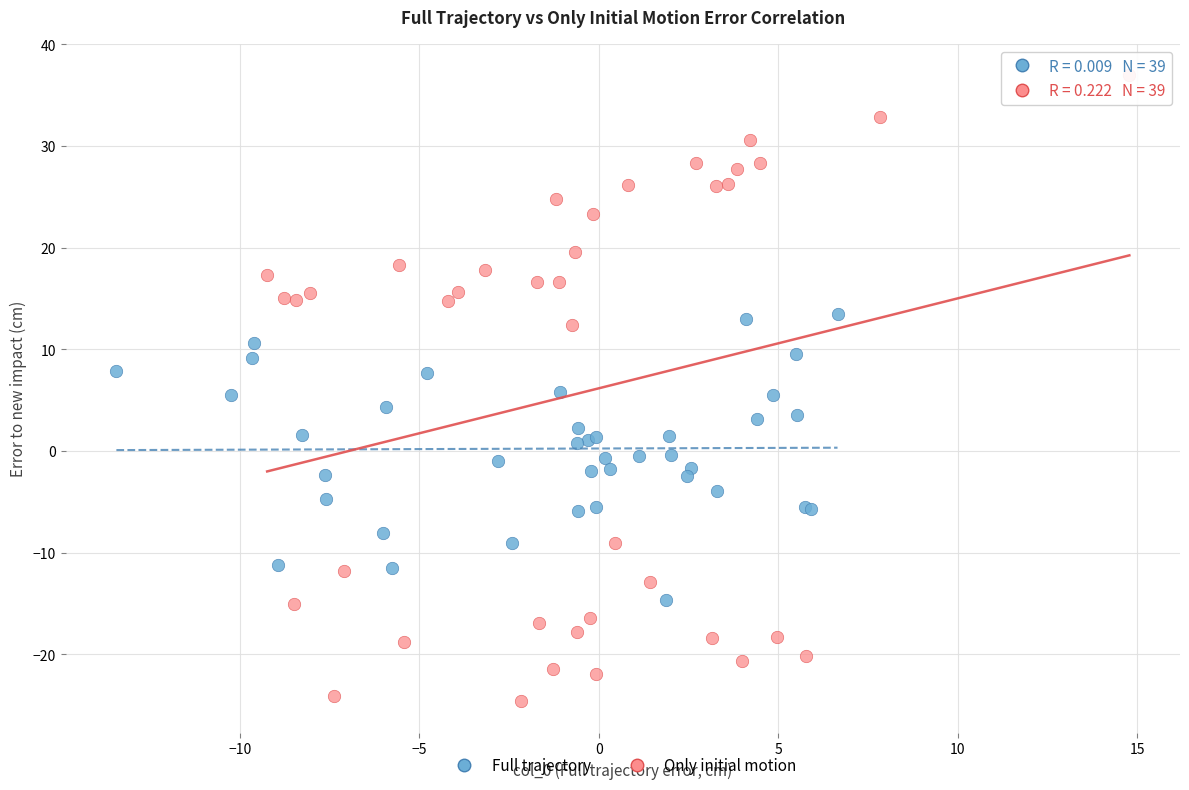

Which series contains the lowest Y value?

Only initial motion